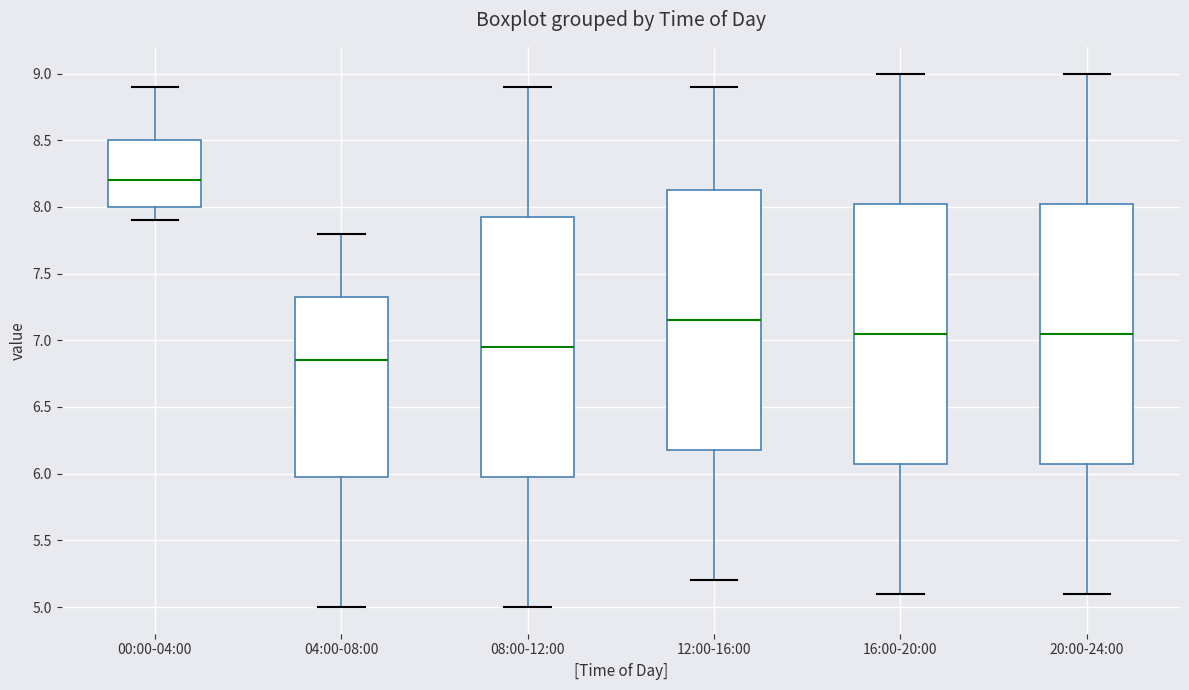

Which box has the highest median line?

00:00-04:00